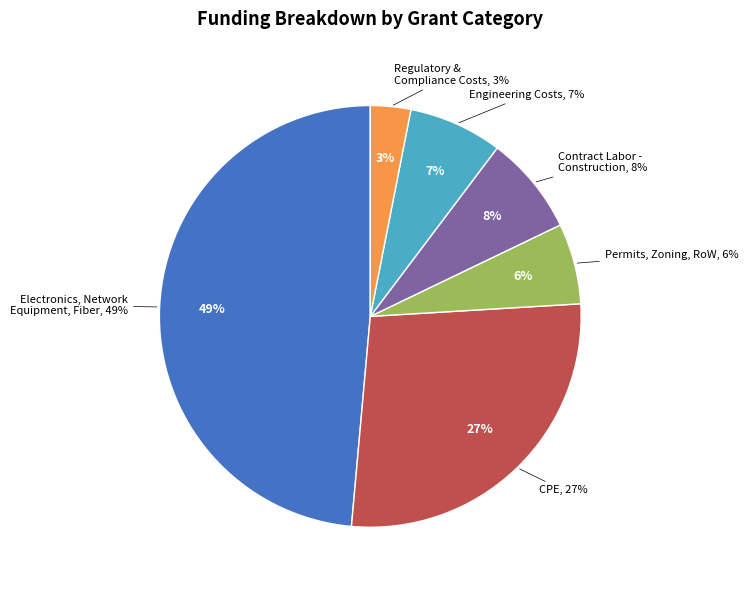

To the nearest percent, what is the difference between the CPE and Engineering Costs slice percentages?

20%